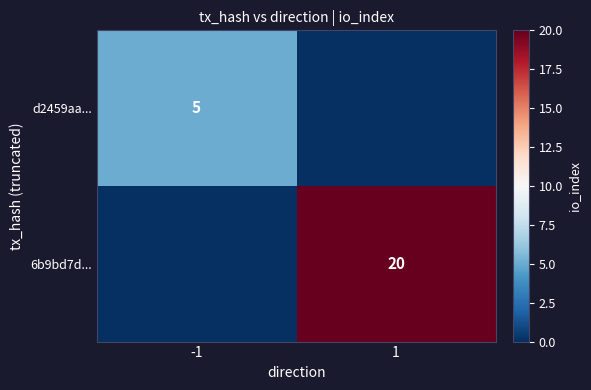

True or false: d2459aa... has a value of 2 at -1.

False